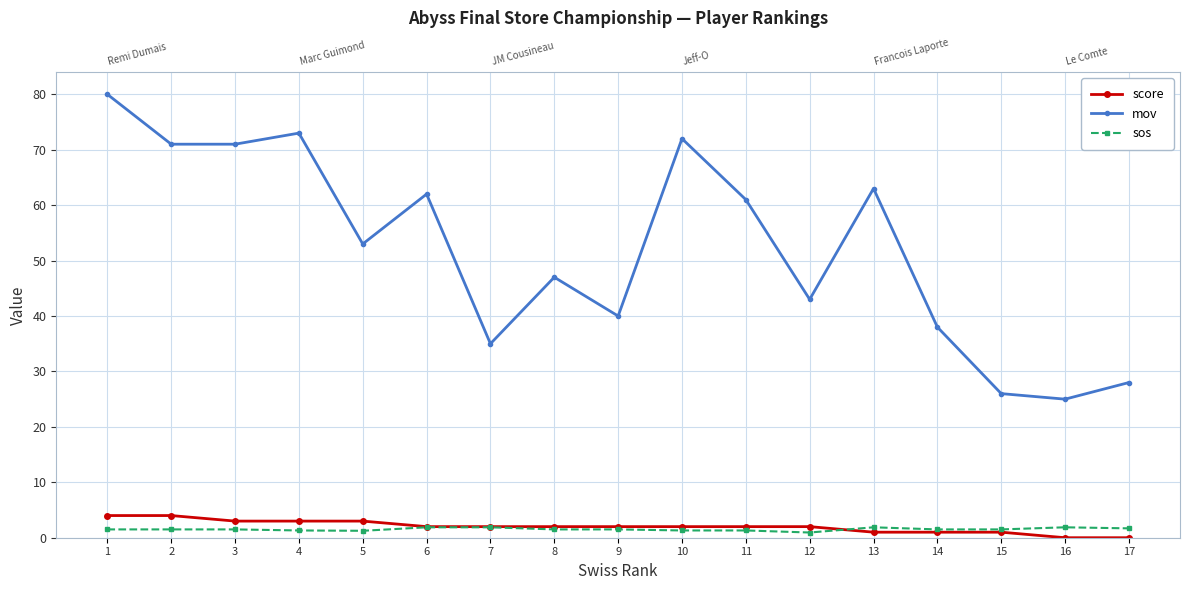

True or false: score has more than 2 points higher than both neighbors.

False